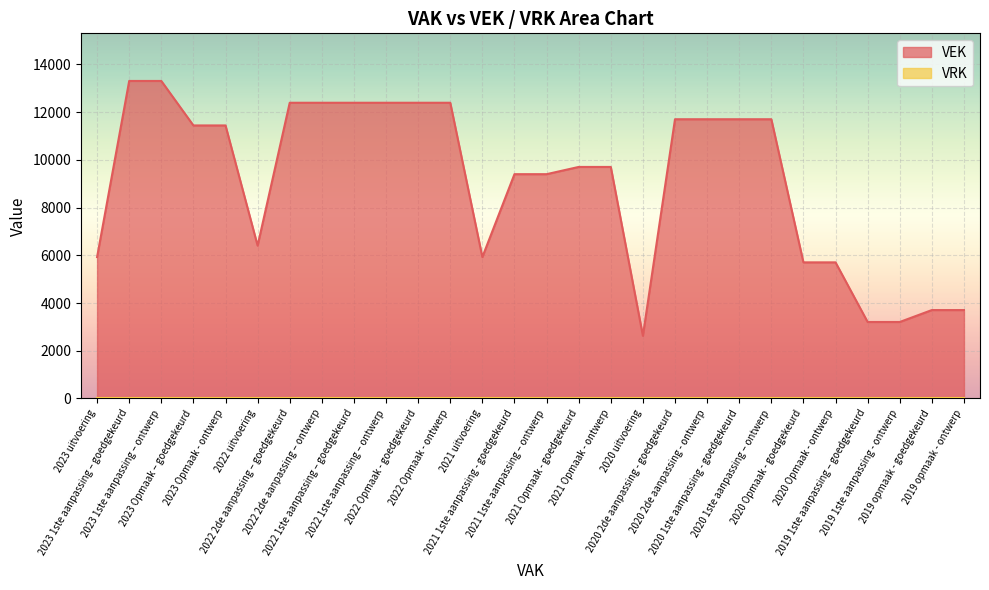

Is it true that the value at 2021 uitvoering is 9926?

False